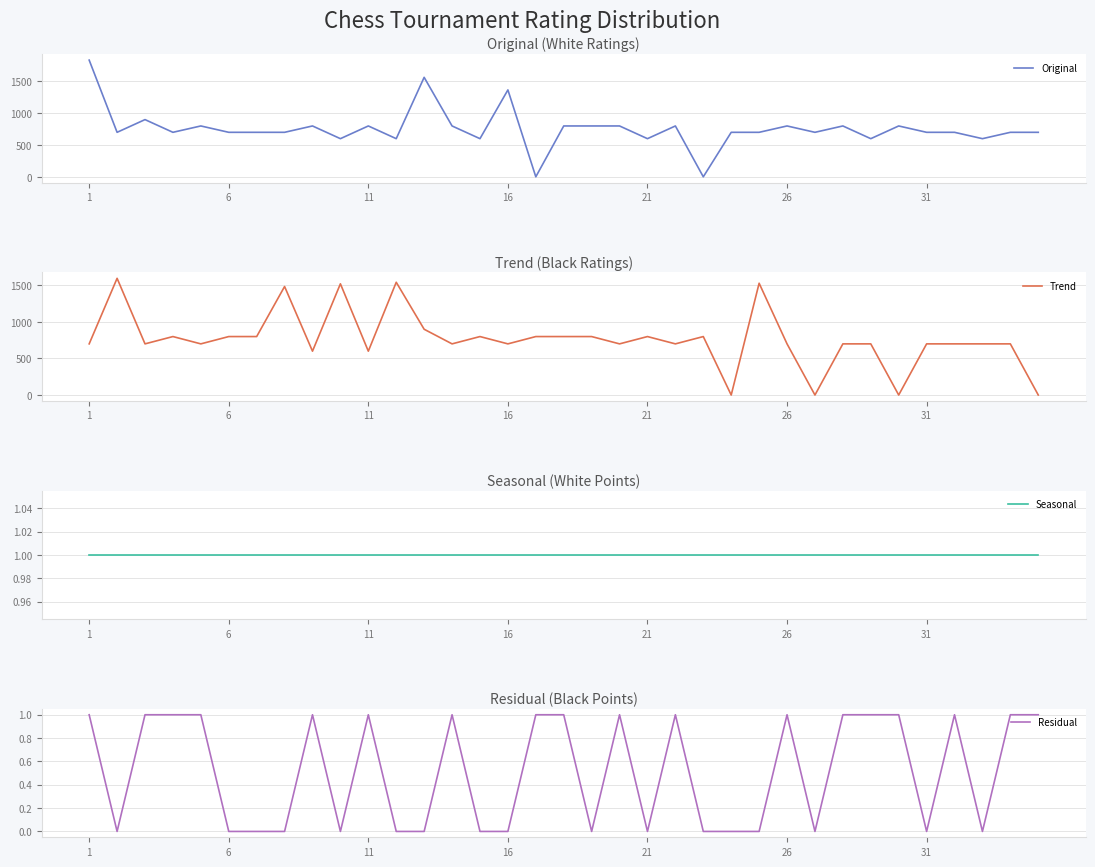

How many lines are shown in the chart?

4